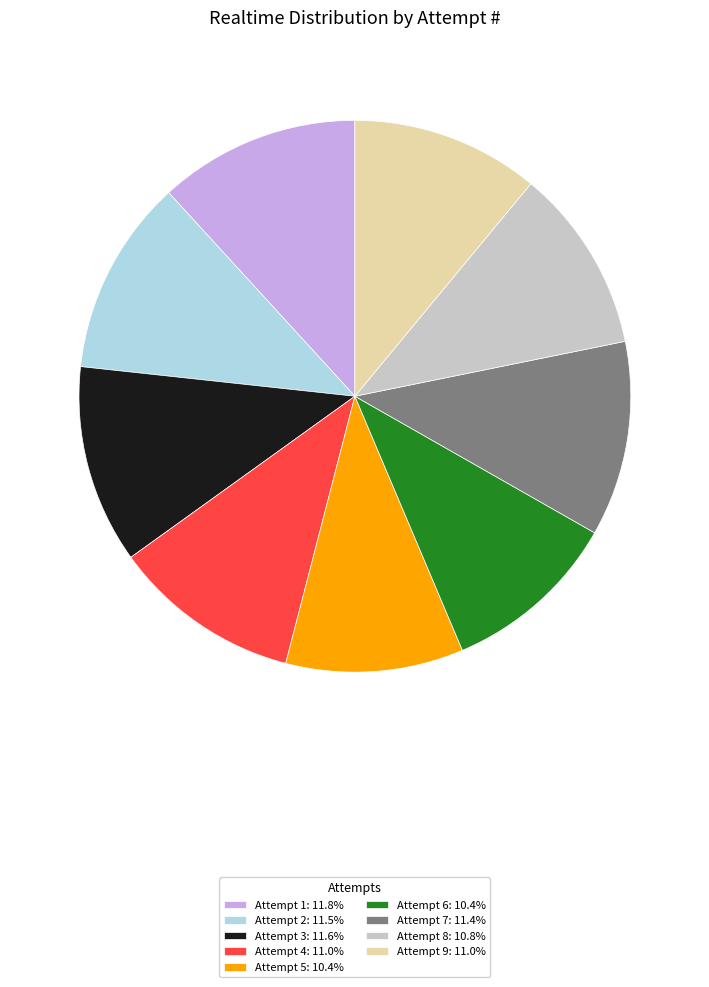

Is there any slice that represents more than half of the pie?

No